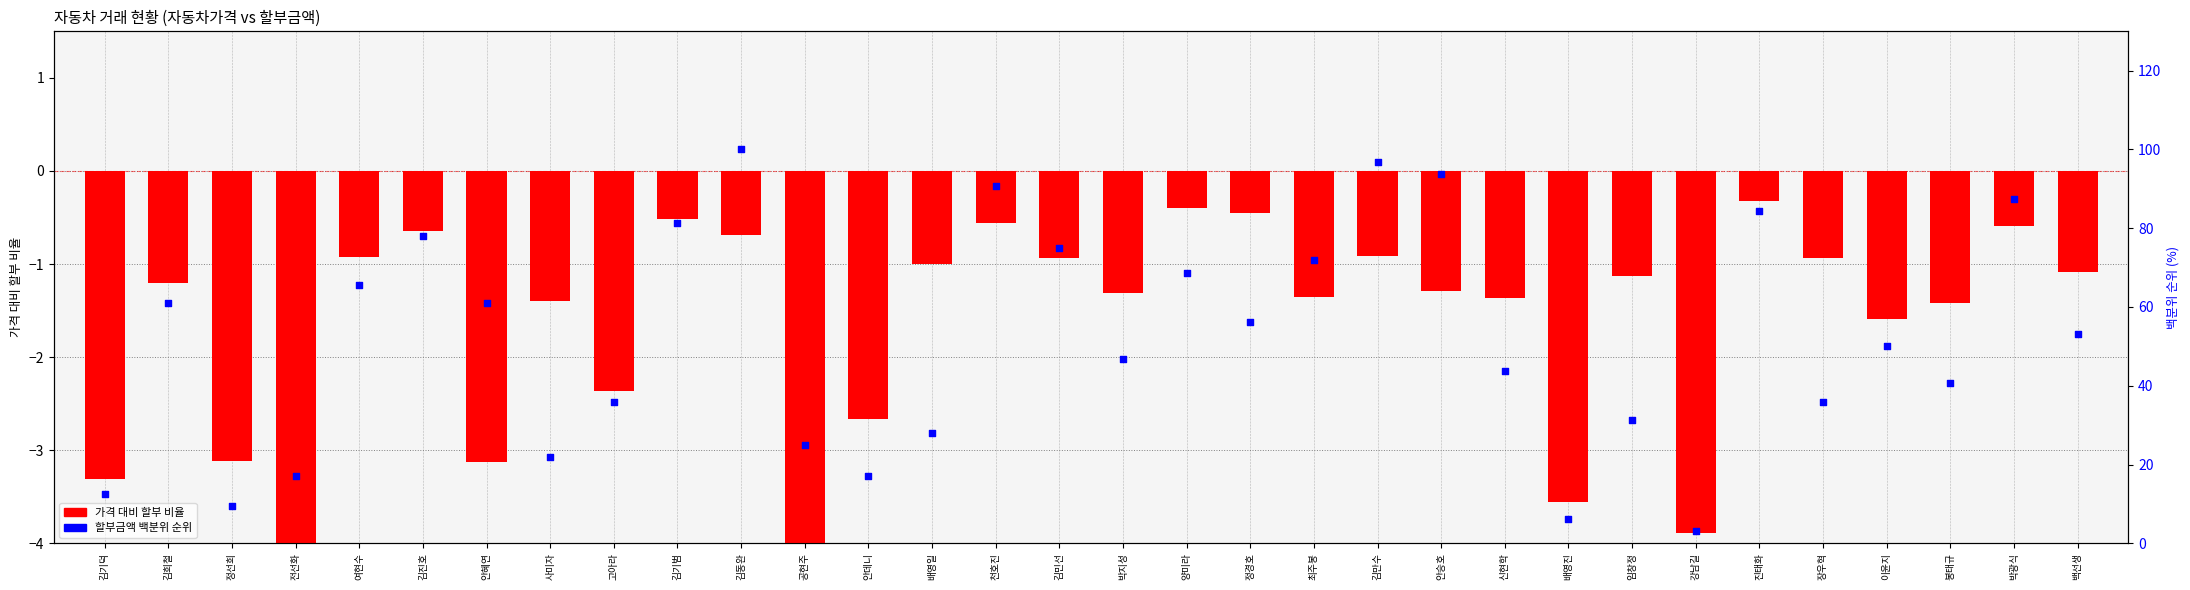

Which series has the largest total across all categories?

할부금액 백분위 순위